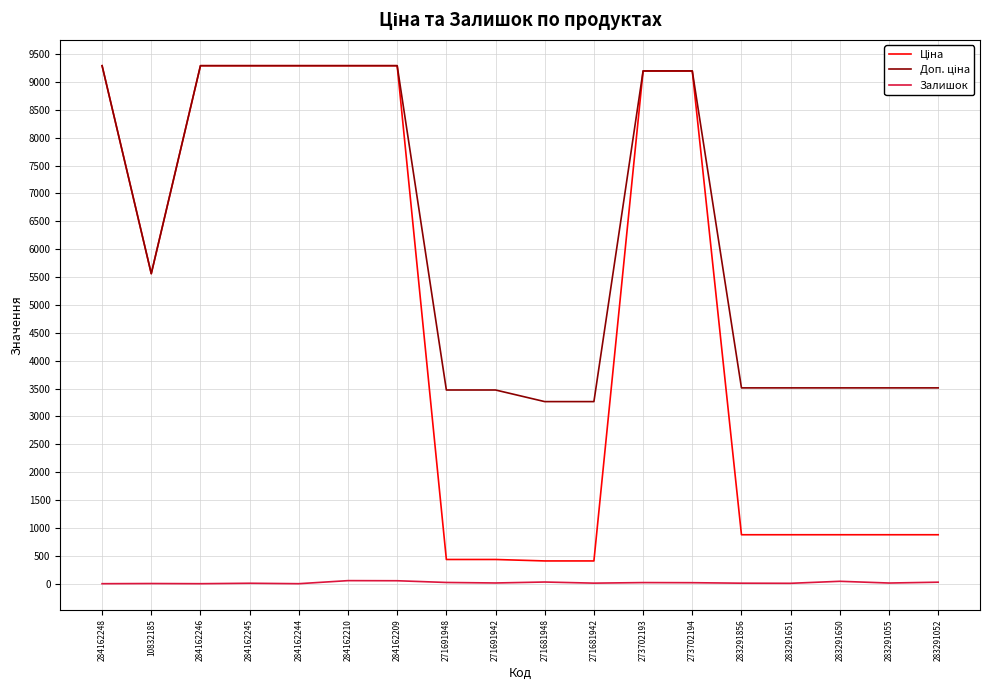

What is the spread (max minus min) of values at 284162244?

9290.5